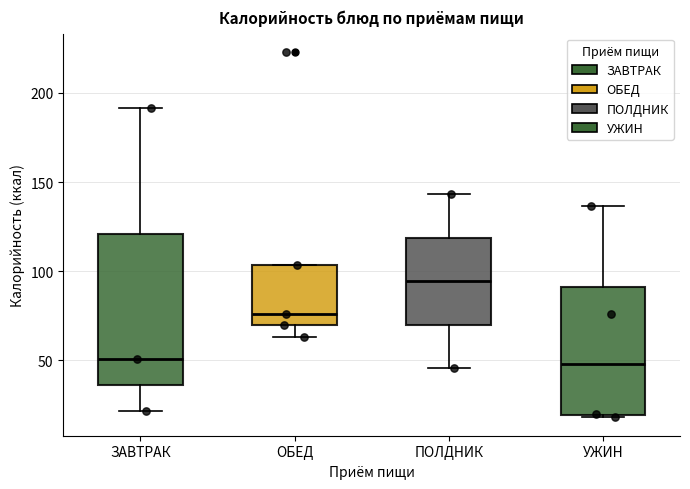

Comparing the boxes themselves (not the whiskers), which one is the tallest?

ЗАВТРАК